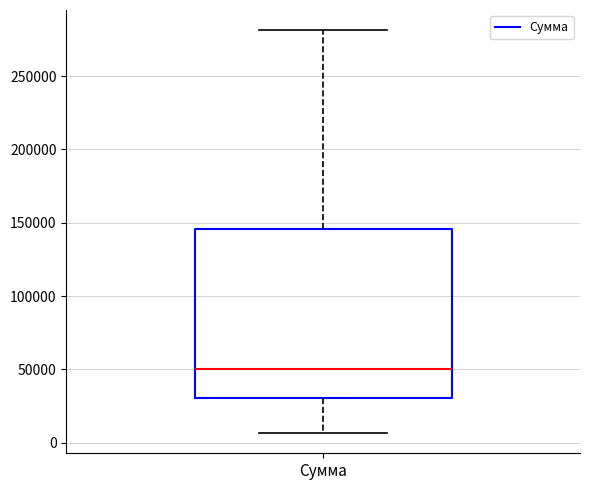

Read this box plot against the y-axis: the position of the median line, the range covered by the box, and the ends of both whiskers. The values are not printed on the chart, so give them approximately, as read against the axis.

median 50000, box 30000 to 145000, whiskers 5000 to 280000